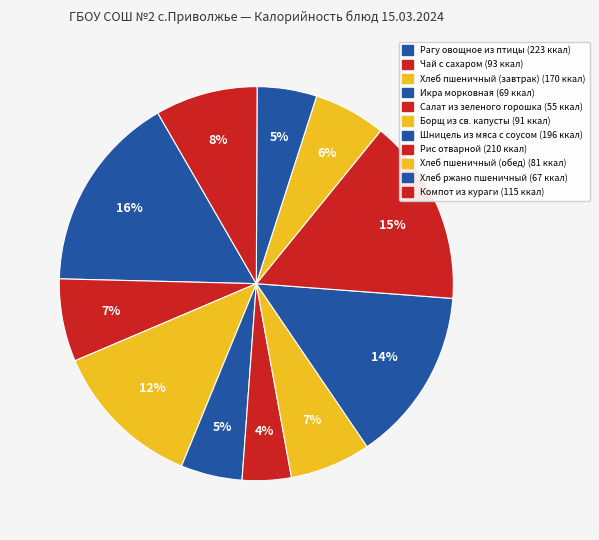

To the nearest percent, what is the average slice percentage?

9%